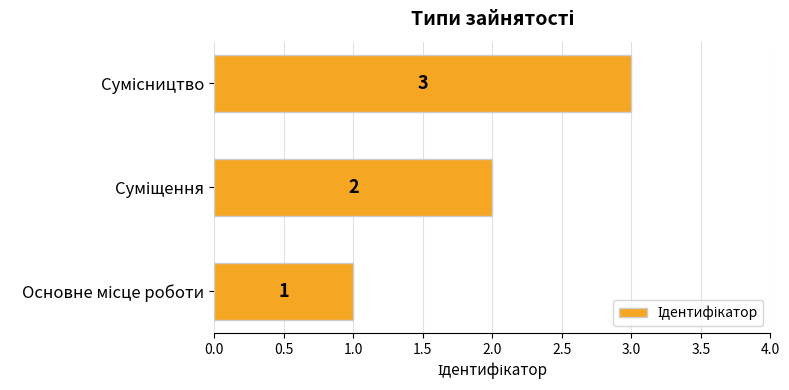

Count the values in the range 1 to 3.

3